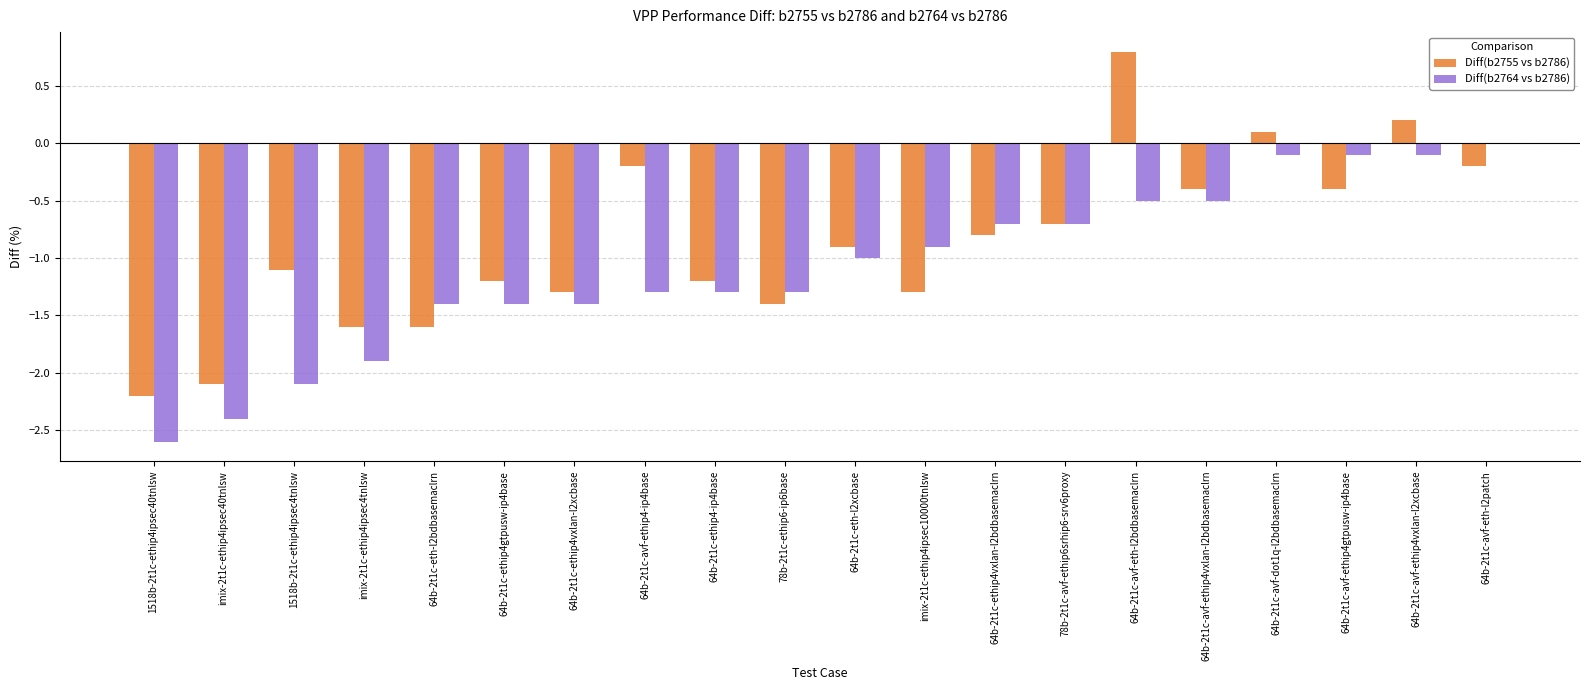

Read the Diff(b2764 vs b2786) value at 64b-2t1c-ethip4gtpusw-ip4base.

-1.4